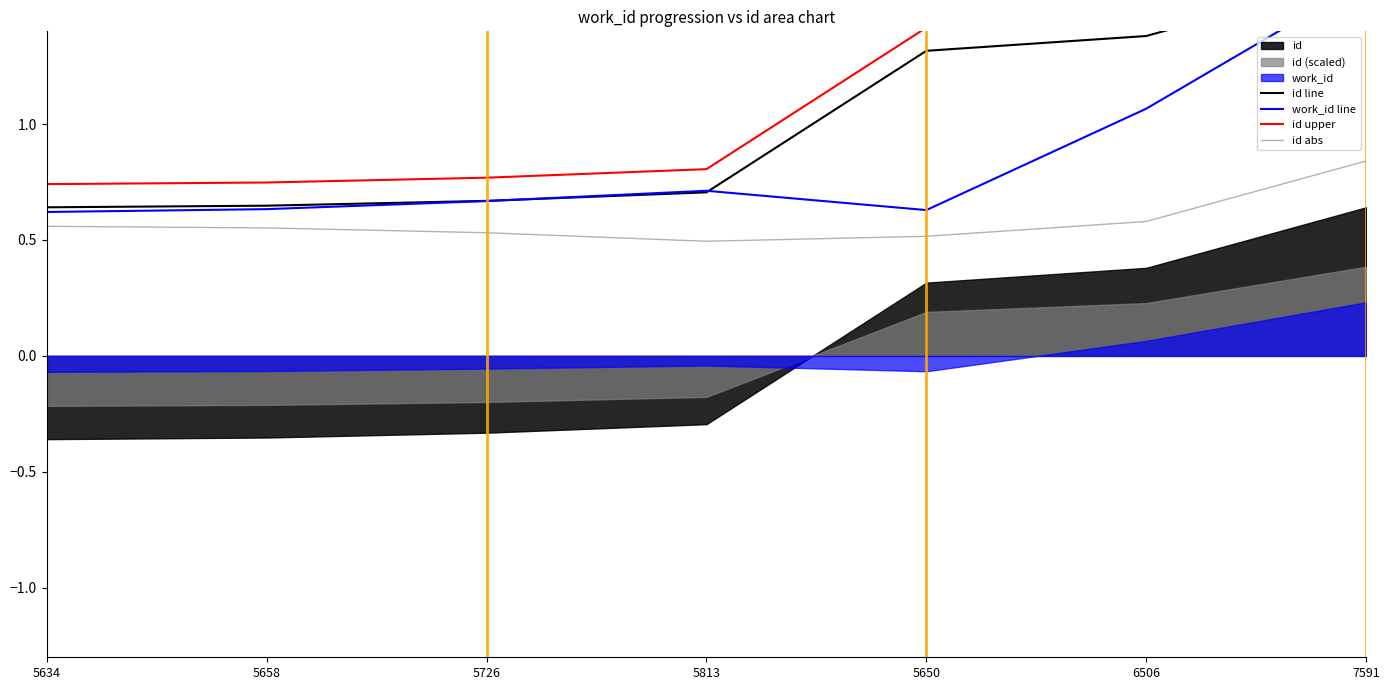

How many lines are shown in the chart?

4